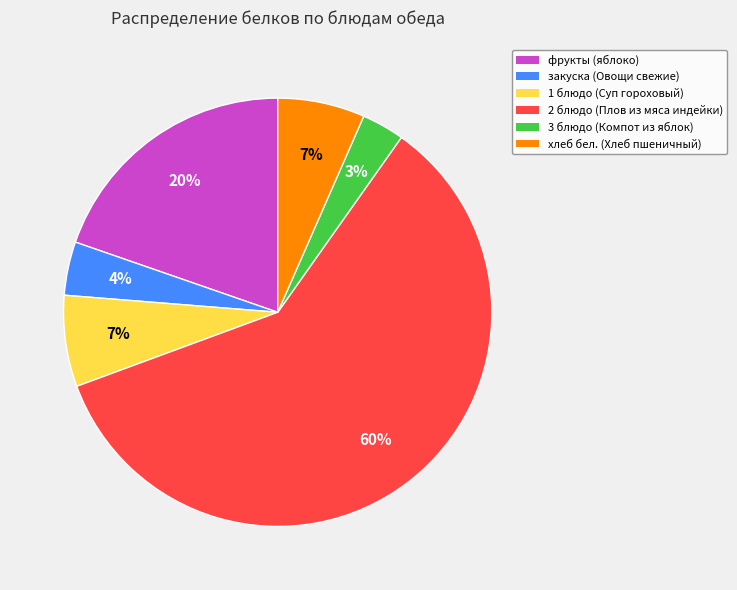

What is the smallest slice in the pie chart?

3 блюдо (Компот из яблок)